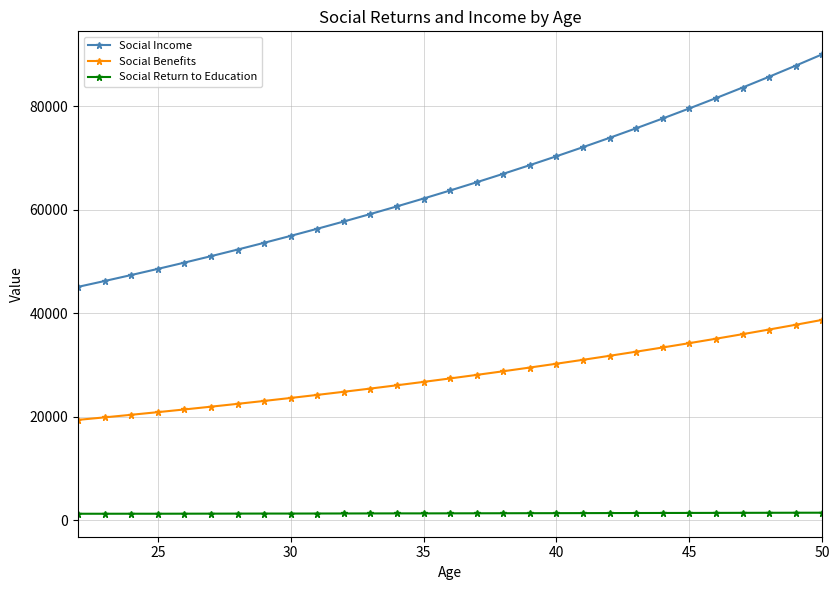

What is the minimum value for Social Income?

45095.4